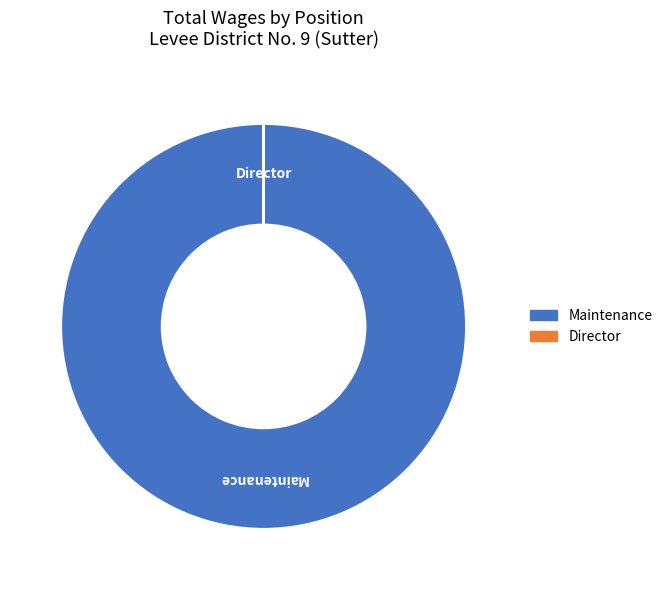

Is there any slice that represents more than half of the pie?

Yes